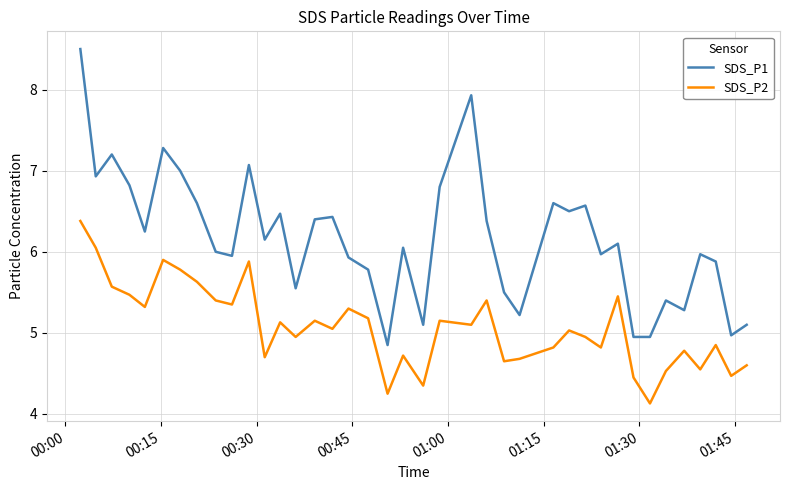

What is the highest value of the SDS_P1 series?

8.5